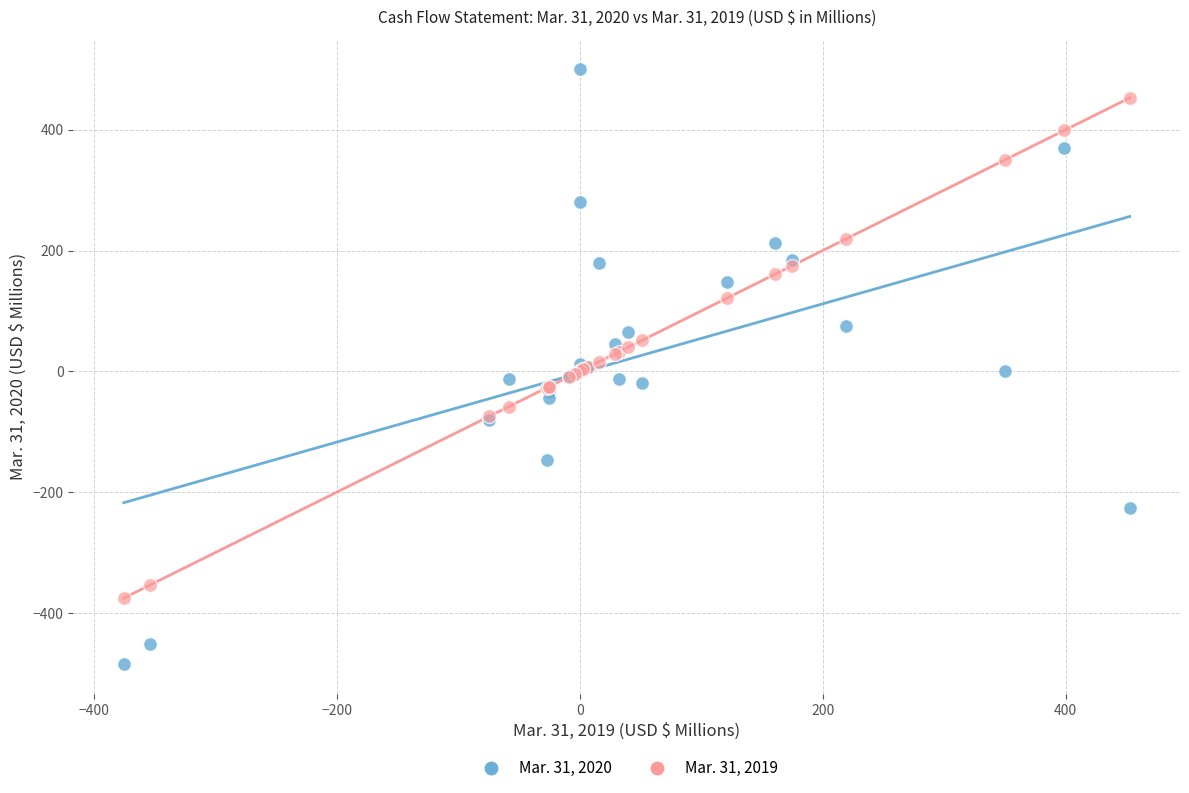

Which series contains the lowest Y value?

Mar. 31, 2020